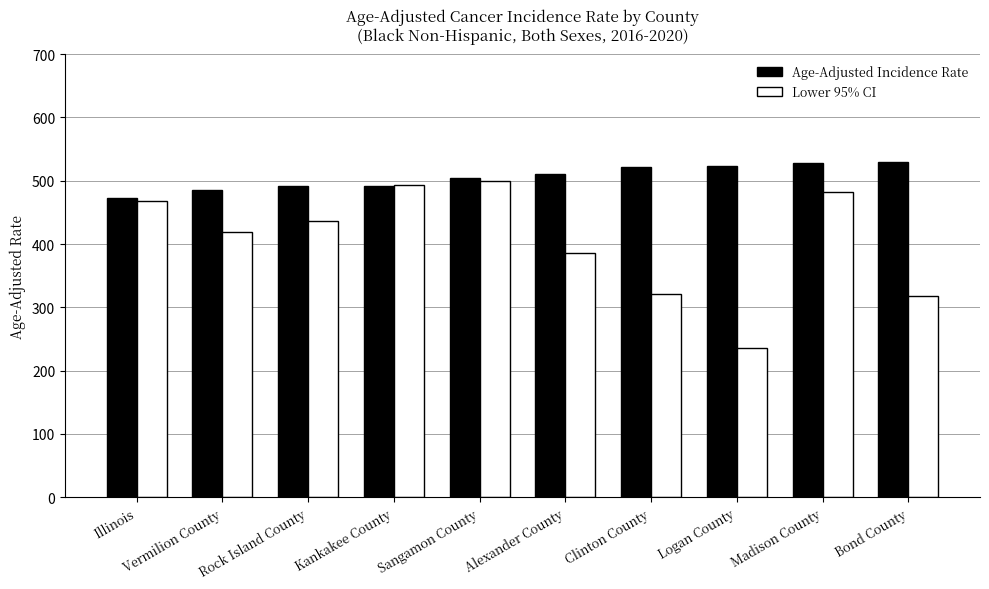

Rank the series by their maximum value, from highest to lowest.

Age-Adjusted Incidence Rate, Lower 95% CI